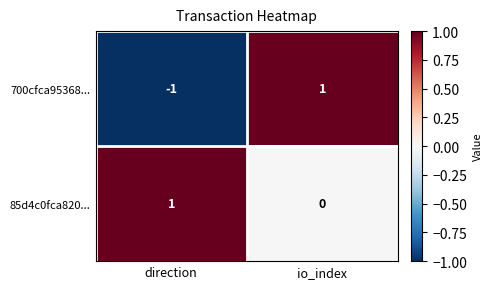

Is the value of 85d4c0fca820... at io_index greater than the value of 700cfca95368... at direction?

Yes